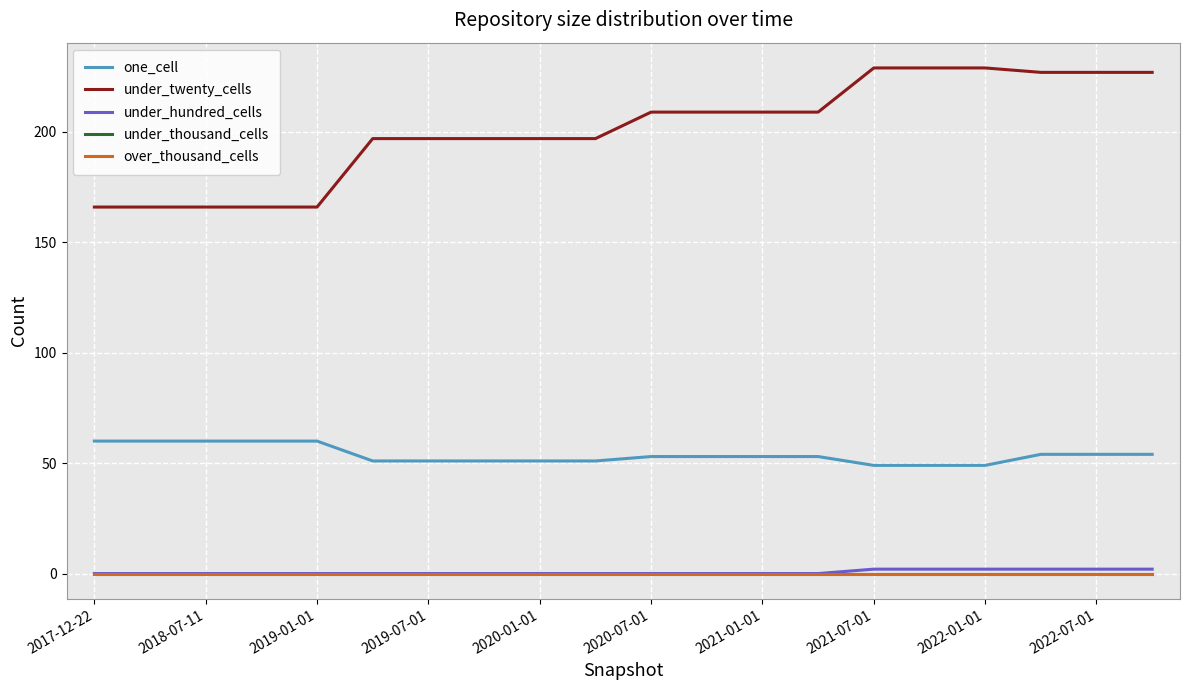

True or false: over_thousand_cells and one_cell intersect in this chart.

False